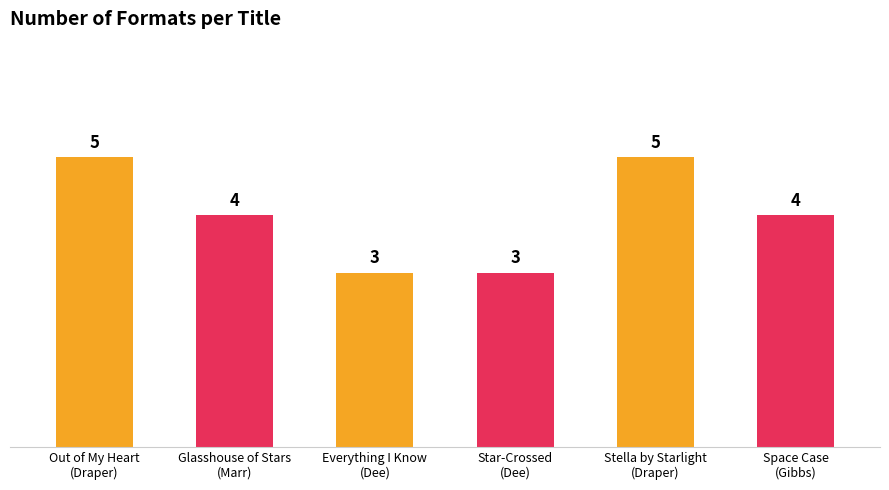

What is the sum of the values at Space Case
(Gibbs) and Everything I Know
(Dee)?

7